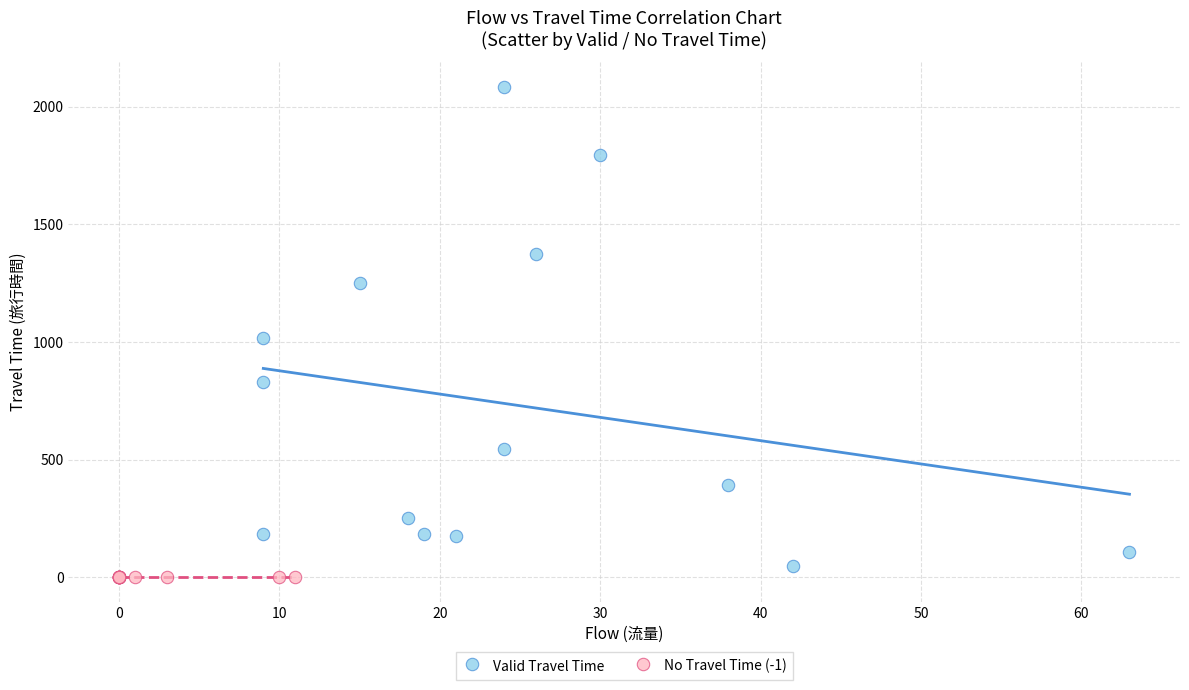

Which series contains the highest Y value?

Valid Travel Time